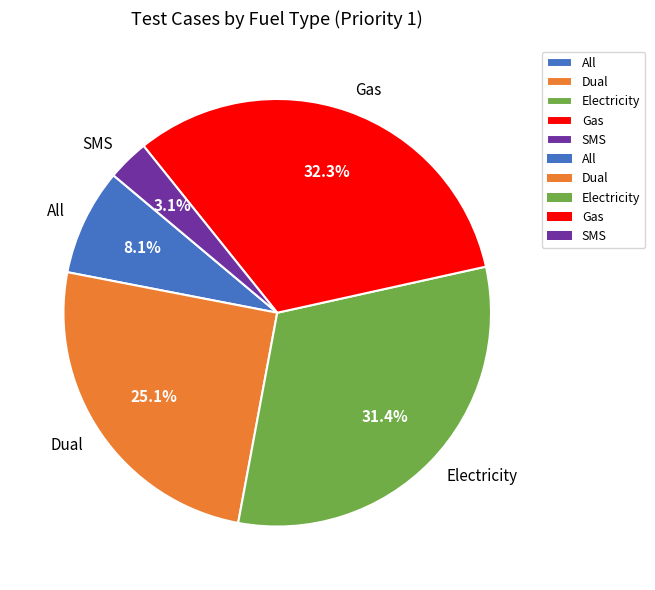

Rank the categories by value from lowest to highest.

SMS, All, Dual, Electricity, Gas